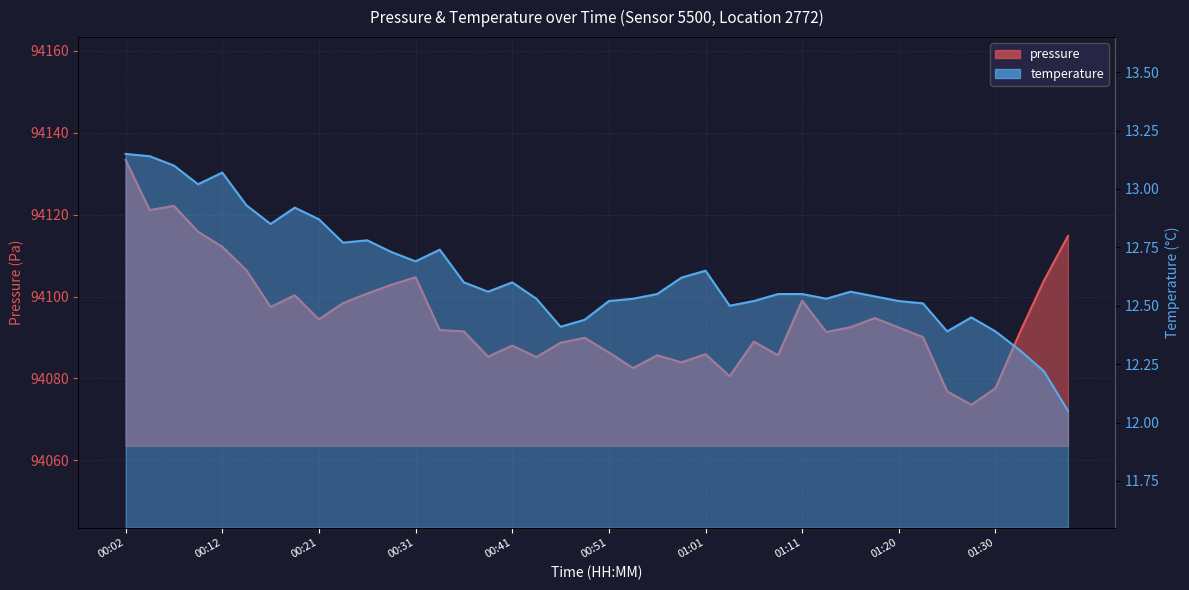

At which category is the sum across all series the highest?

00:02